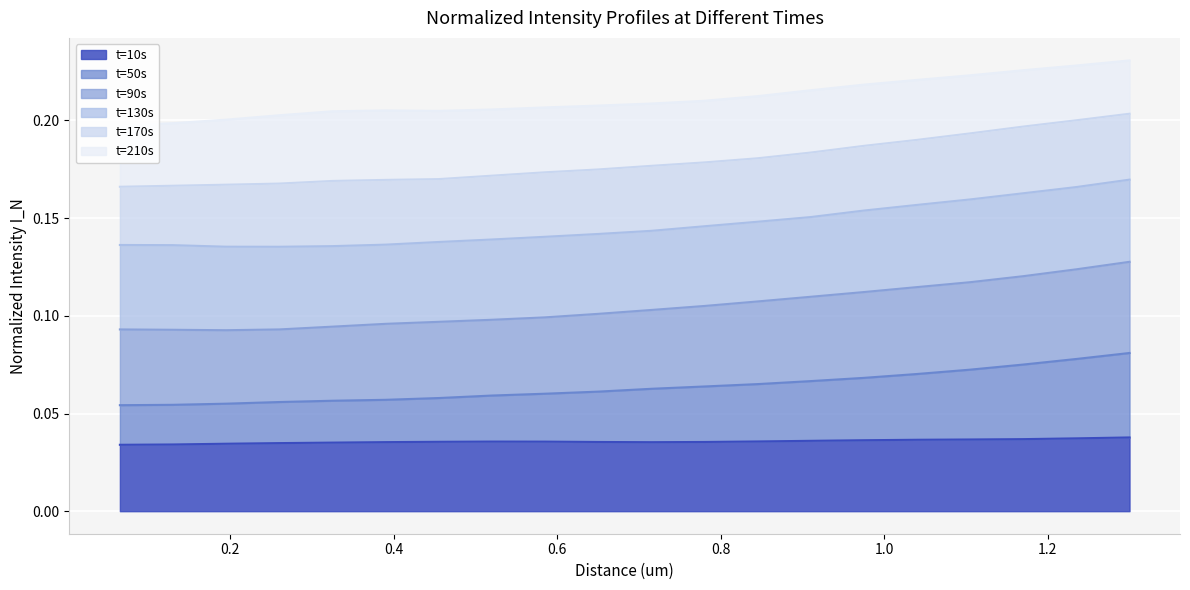

Count the t=170s values in the range 0 to 1.

20